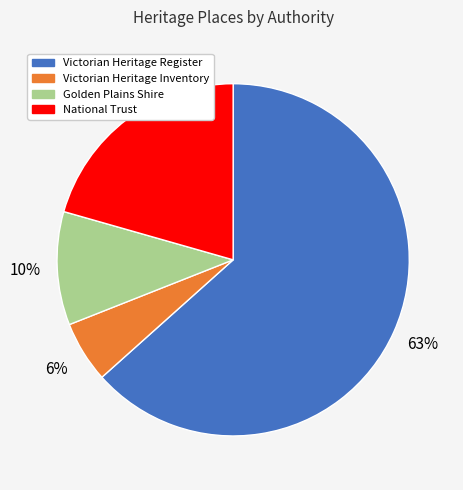

To the nearest percent, what is the average slice percentage?

25%